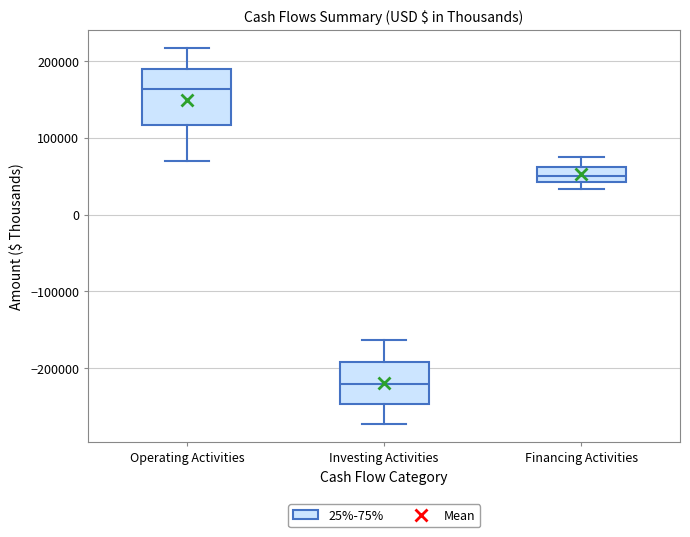

Where does the lower whisker of the box for Operating Activities end on the y-axis? The values are not printed on the chart, so give them approximately, as read against the axis.

70000